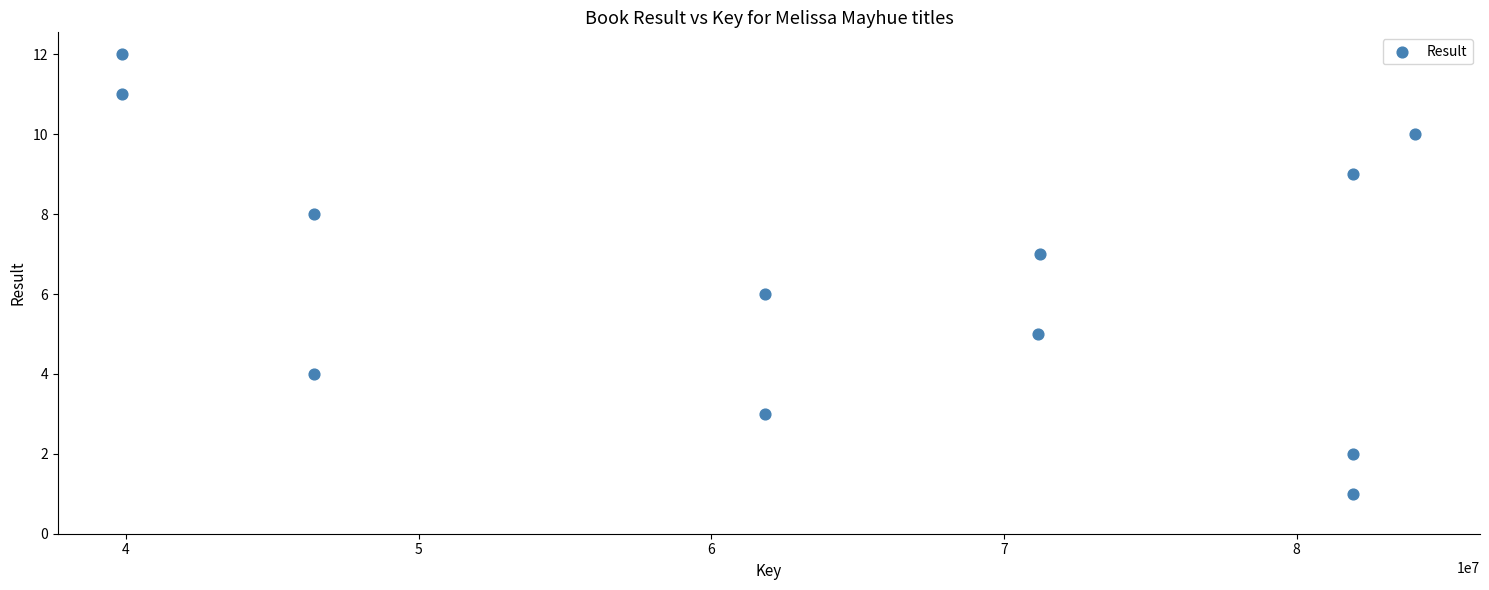

What is the range of Y values (max minus min)?

11